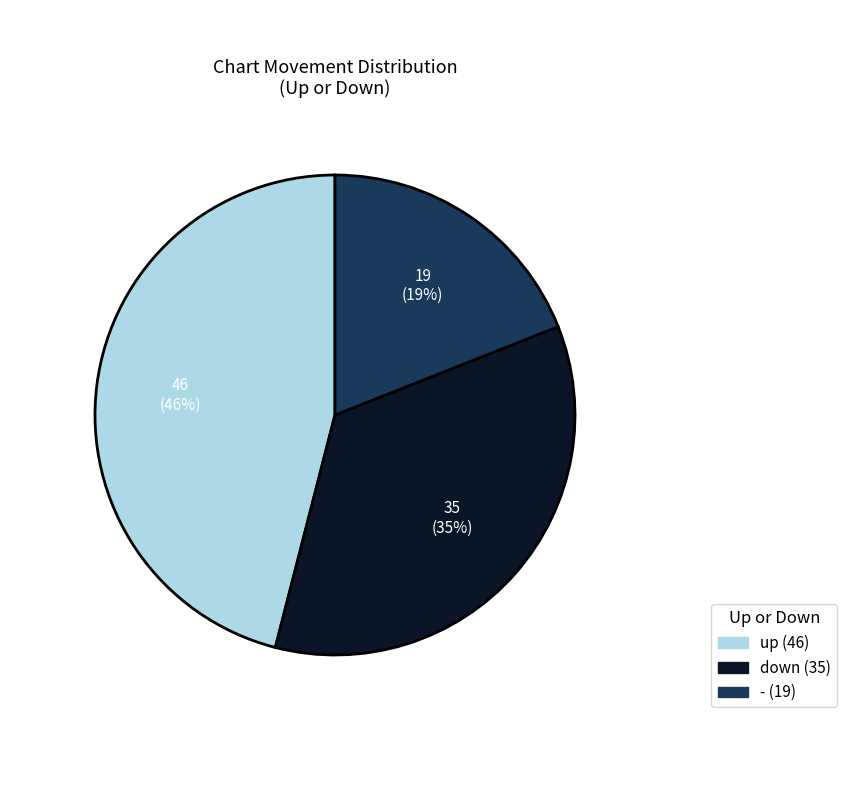

The down slice represents 25% of the pie. True or false?

False